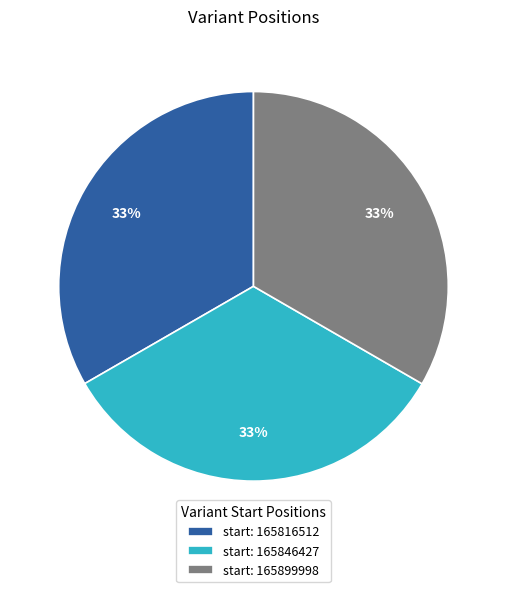

What percentage is the start: 165899998 slice, to the nearest percent?

33%